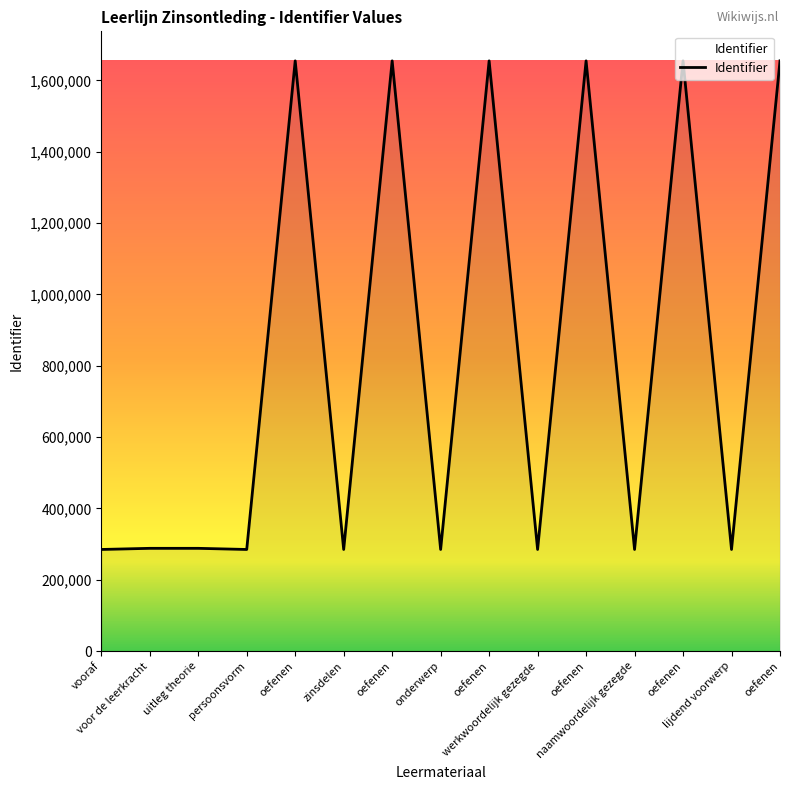

The value at persoonsvorm is 470218. True or false?

False